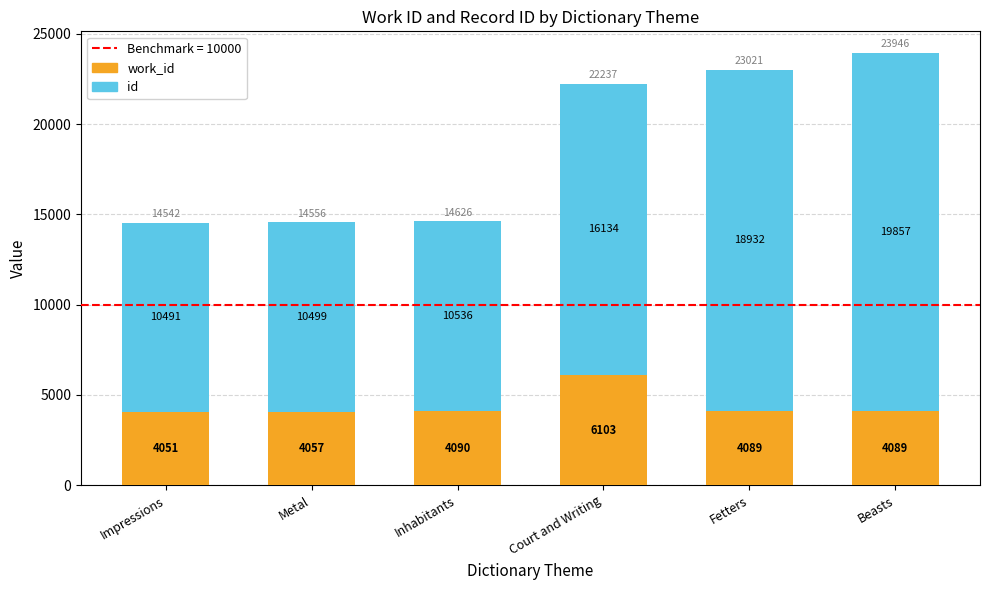

At which category is the sum across all series the highest?

Beasts